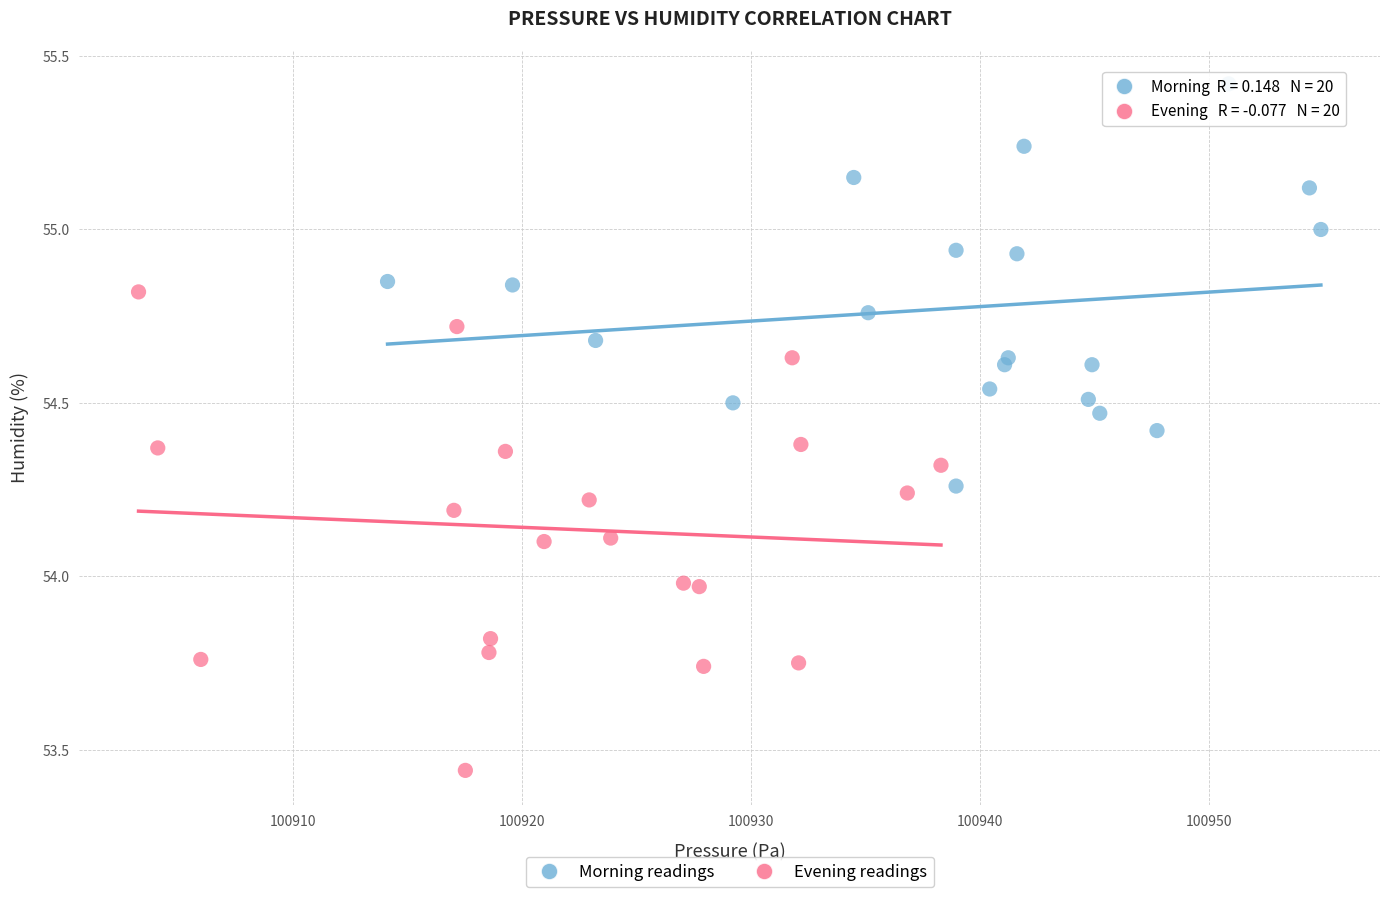

Which series has the widest spread of Y values?

Evening readings